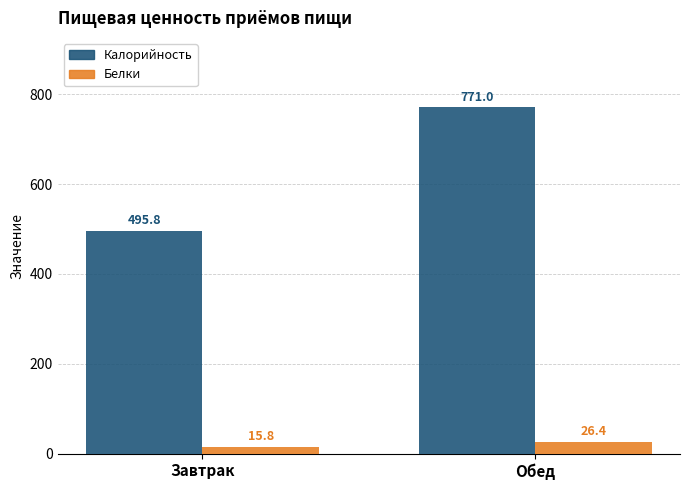

What is the difference between the Белки values at Завтрак and Обед?

10.5